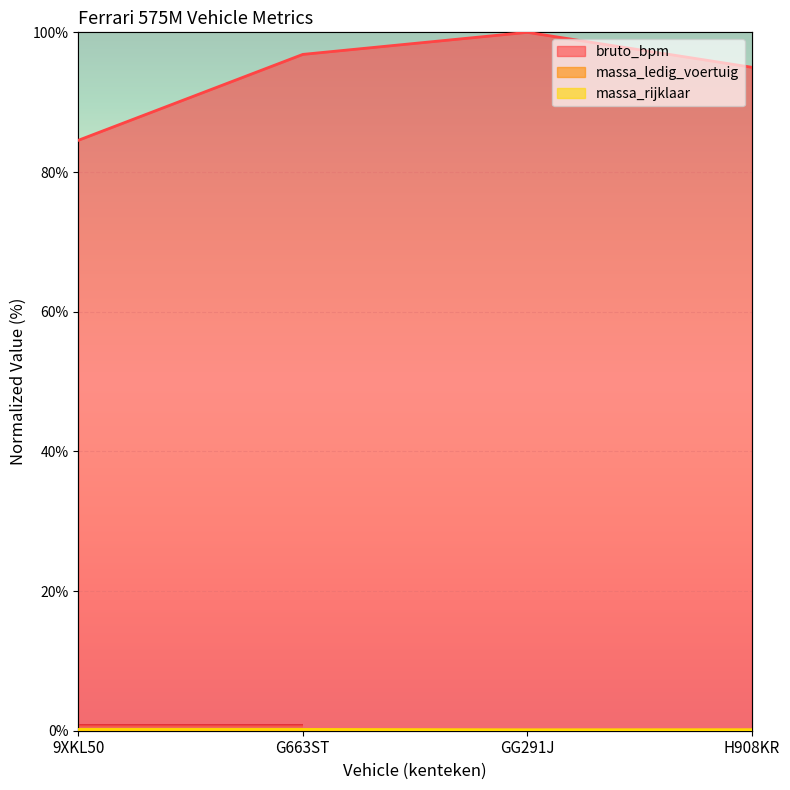

Reading right to left, extract all data points from this chart.

bruto_bpm: H908KR=95.0	GG291J=100.0	G663ST=96.8	9XKL50=84.5
massa_ledig_voertuig: H908KR=0.0	GG291J=0.0	G663ST=0.0	9XKL50=0.0
massa_rijklaar: H908KR=0.1	GG291J=0.1	G663ST=0.2	9XKL50=0.2